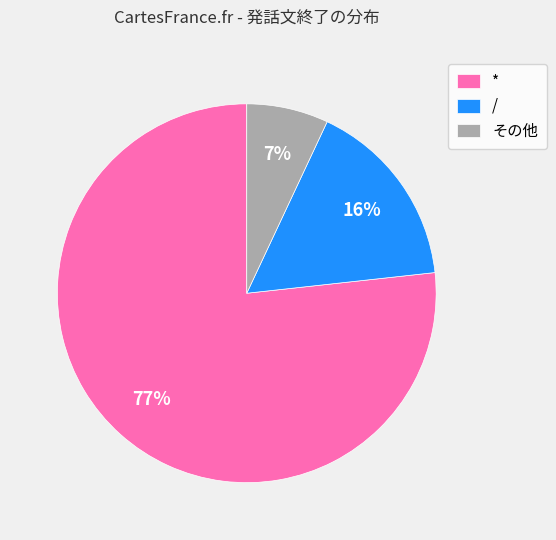

The その他 slice represents 7% of the pie. True or false?

True